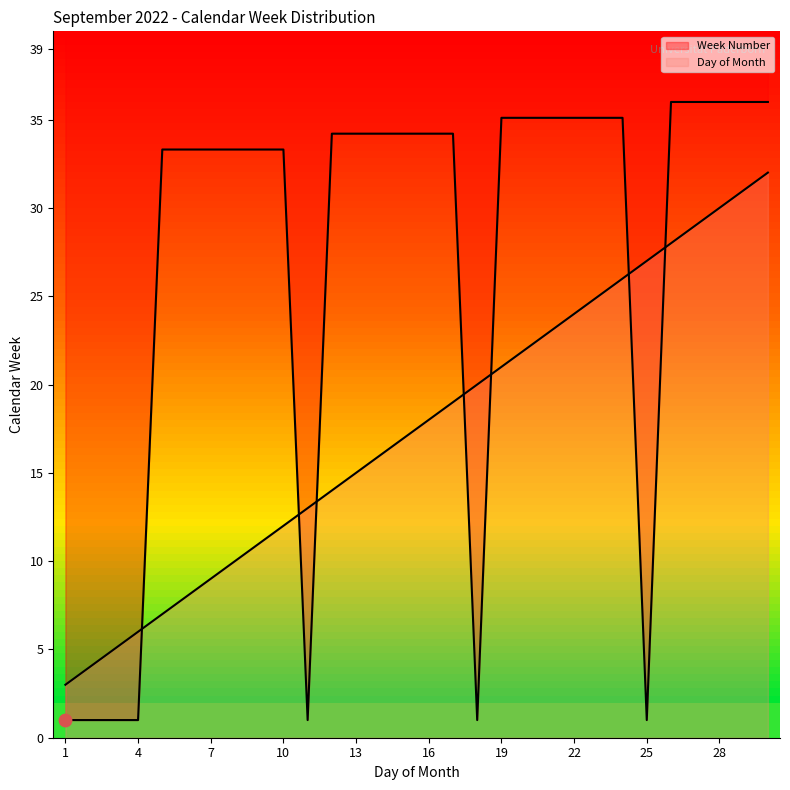

At which category is the sum across all series the highest?

30